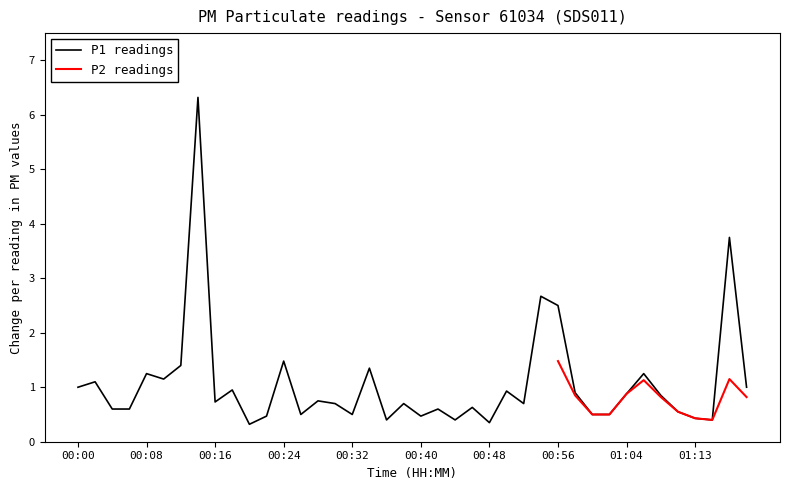

How many interior local peaks (higher than both neighbors) does the data have?

14